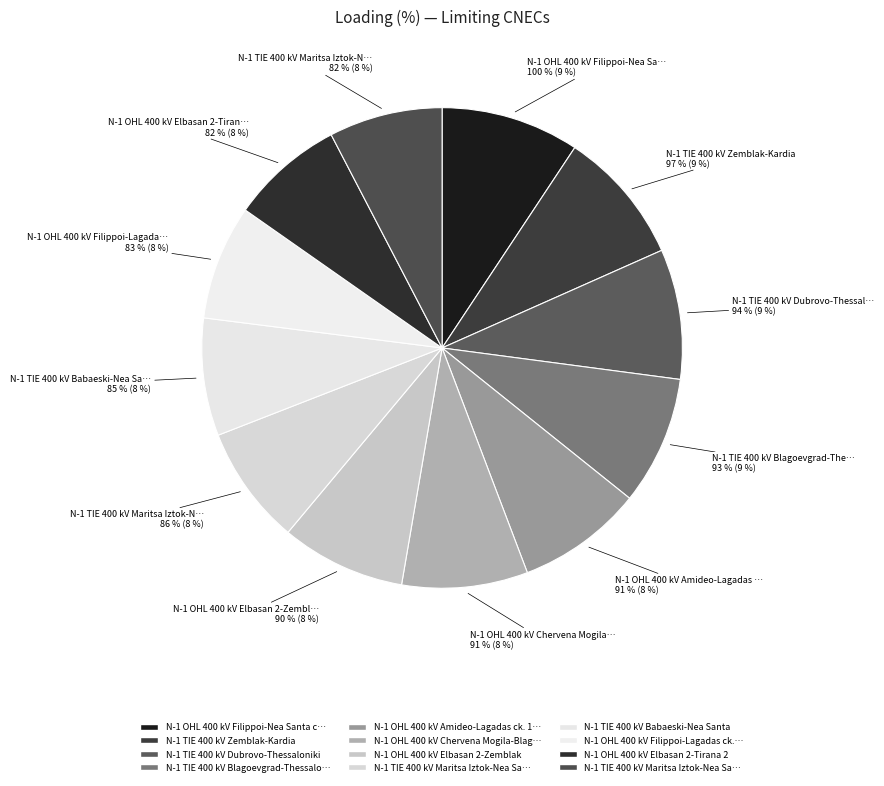

True or false: N-1 OHL 400 kV Filippoi-Lagadas ck. 1&2 accounts for 8% of the total.

True